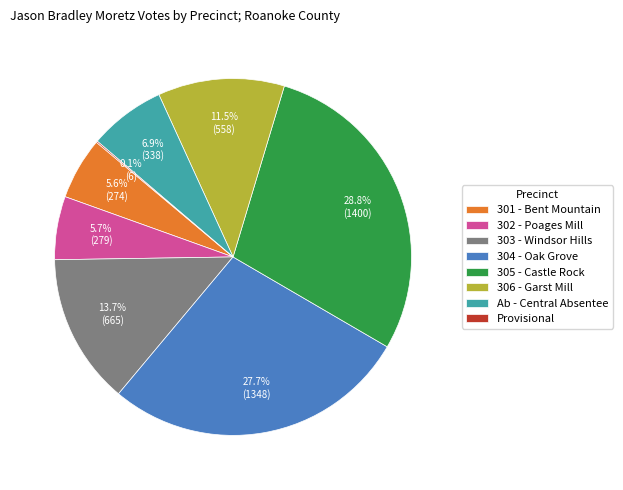

Which slice is the largest?

305 - Castle Rock